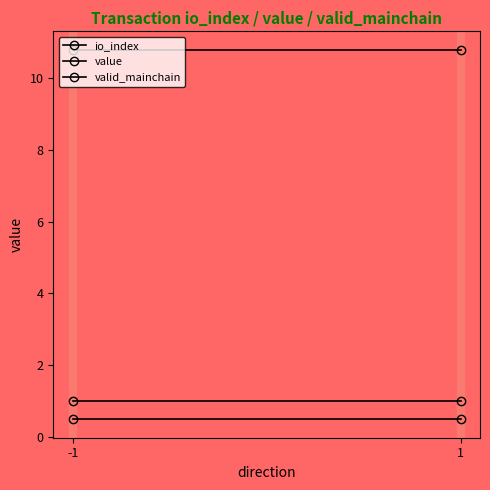

Between -1 and 1, which series saw the biggest shift?

io_index